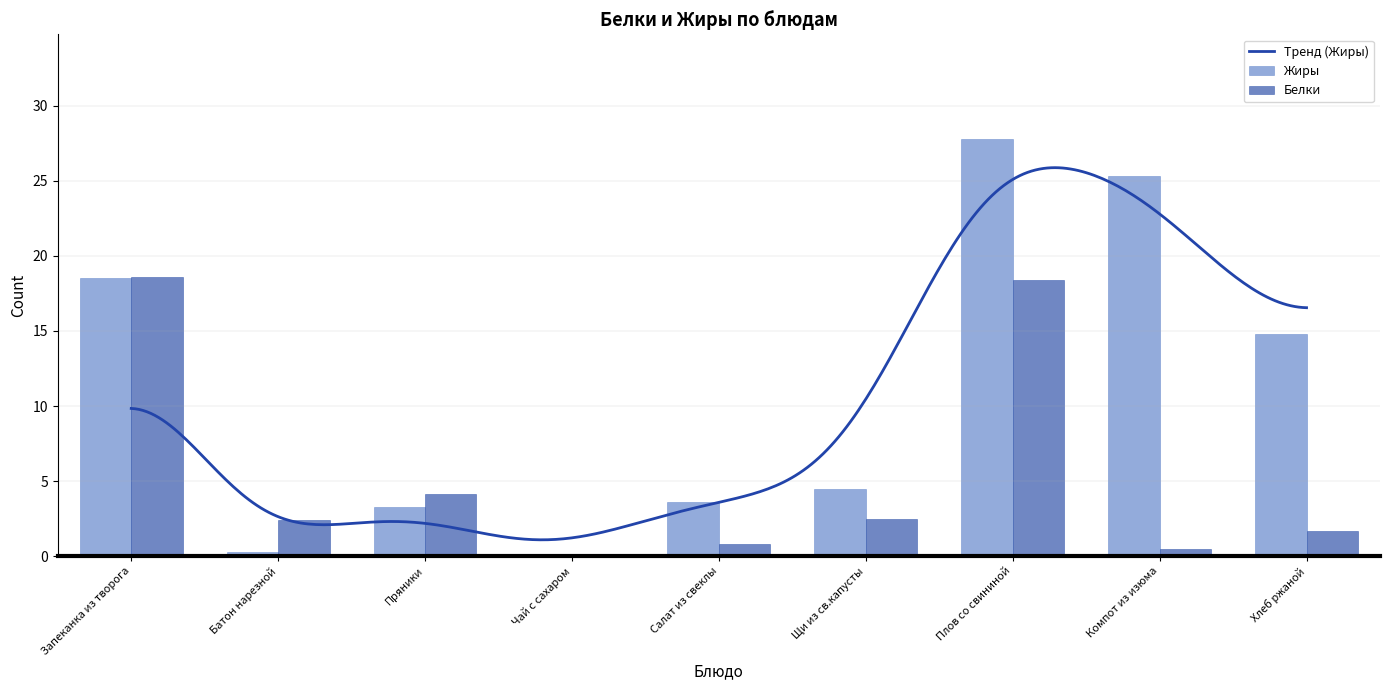

Reading left to right, what are all the values shown in this chart?

Жиры: 18.5	0.3	3.3	0.0	3.6	4.5	27.8	25.3	14.8
Белки: 18.6	2.4	4.1	0.0	0.8	2.5	18.4	0.5	1.7